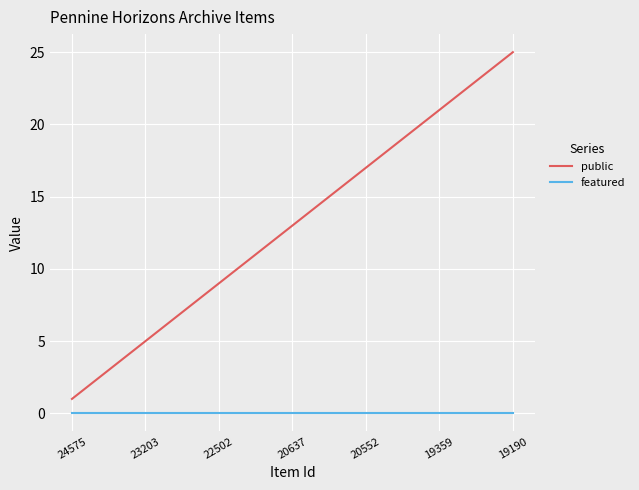

True or false: public and featured intersect in this chart.

False